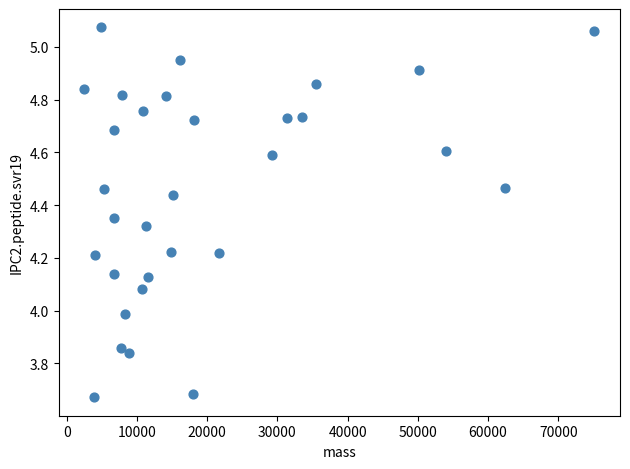

What is the range of X values (max minus min)?

72678.6